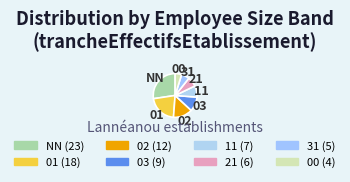

Rank the categories by value from lowest to highest.

00, 31, 21, 11, 03, 02, 01, NN